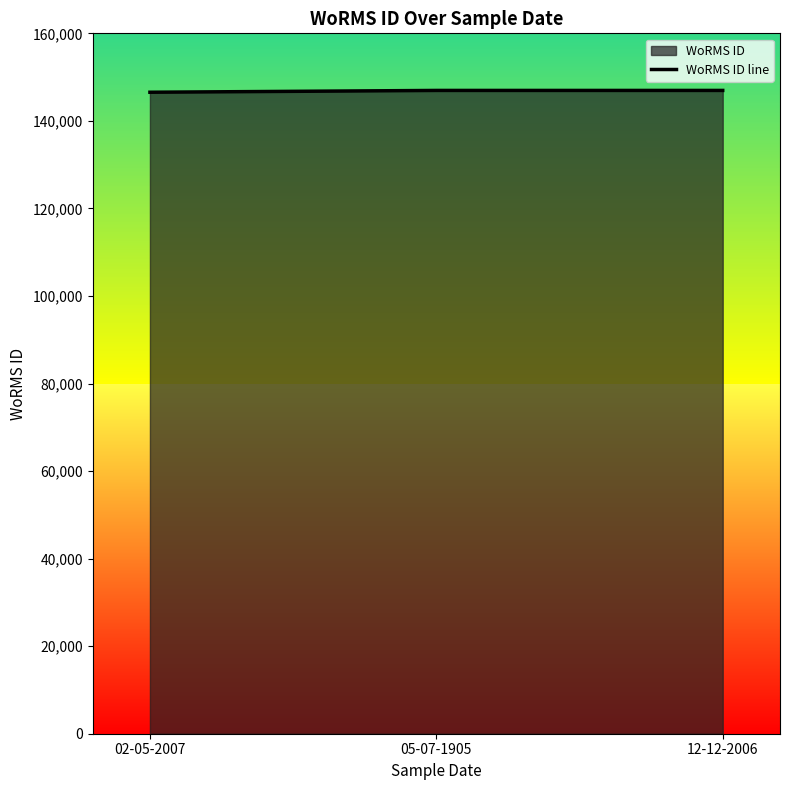

Reading left to right, transcribe all the data shown in this chart.

146544	146956	146957